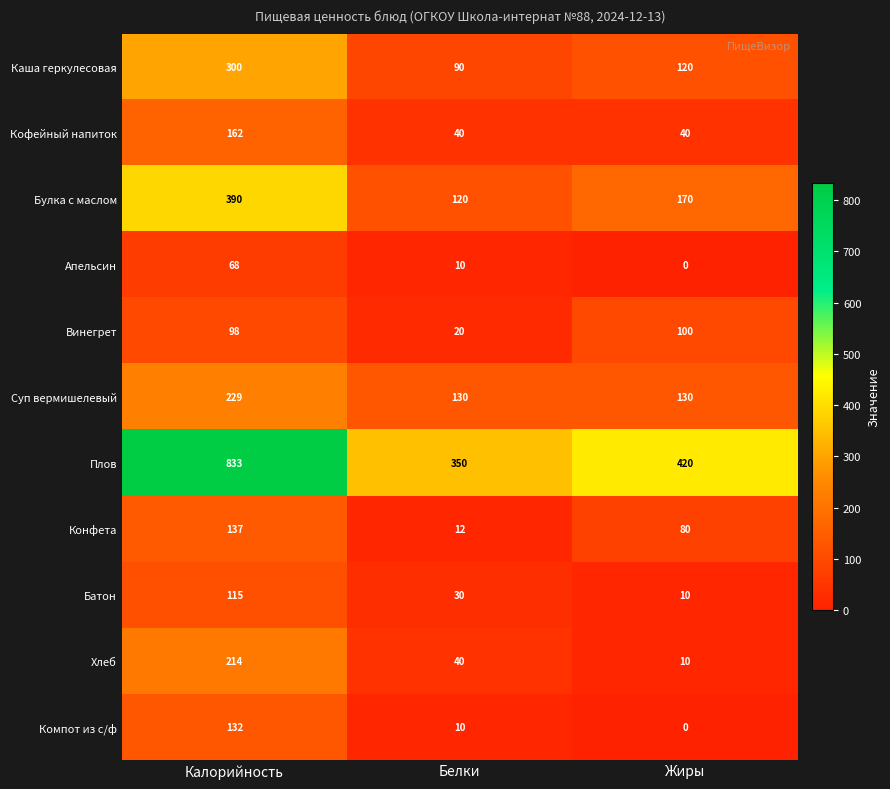

What is the total value across all series at Белки?

852